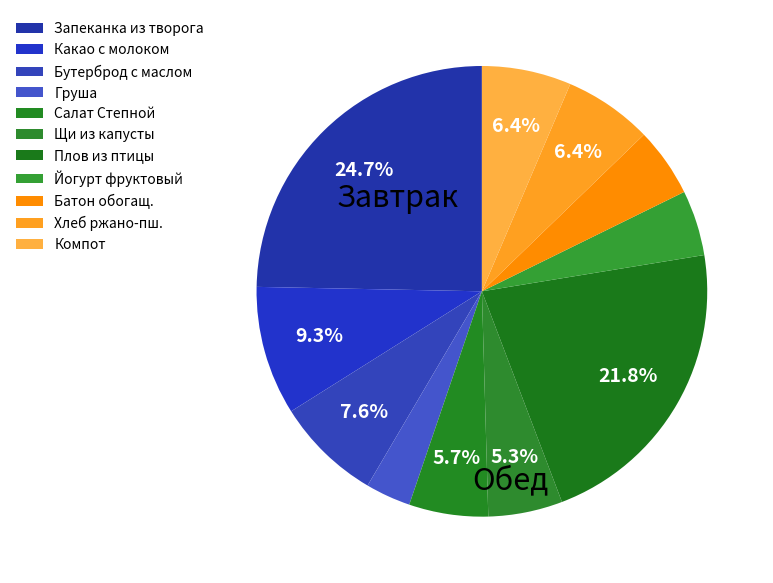

How many segments does this pie chart have?

11